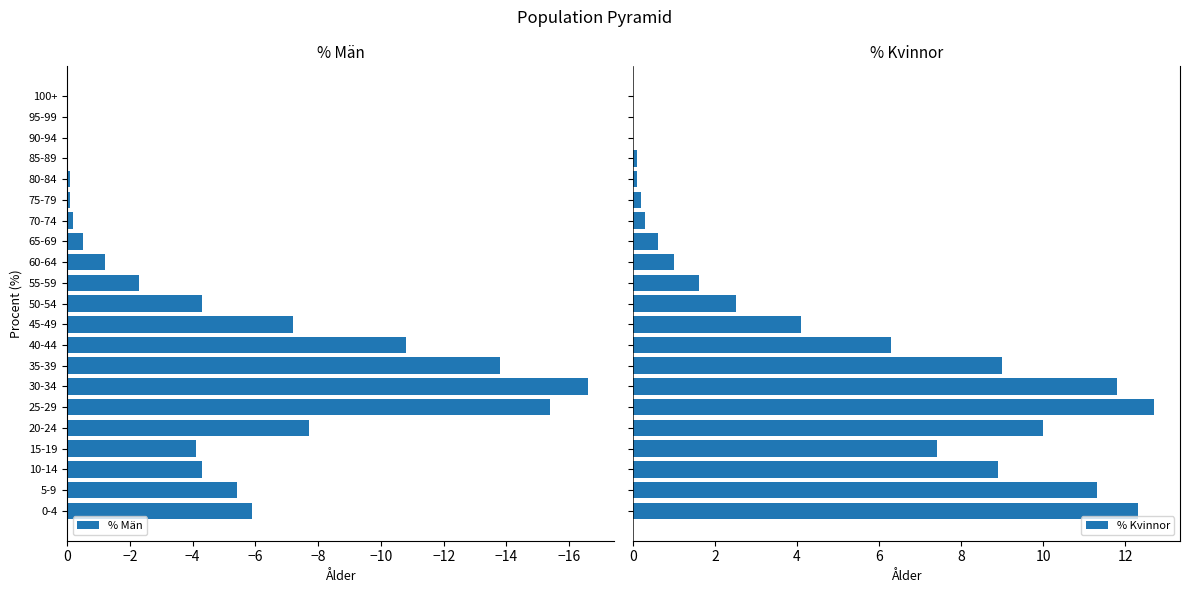

What is the sum of all % Män values?

-99.9